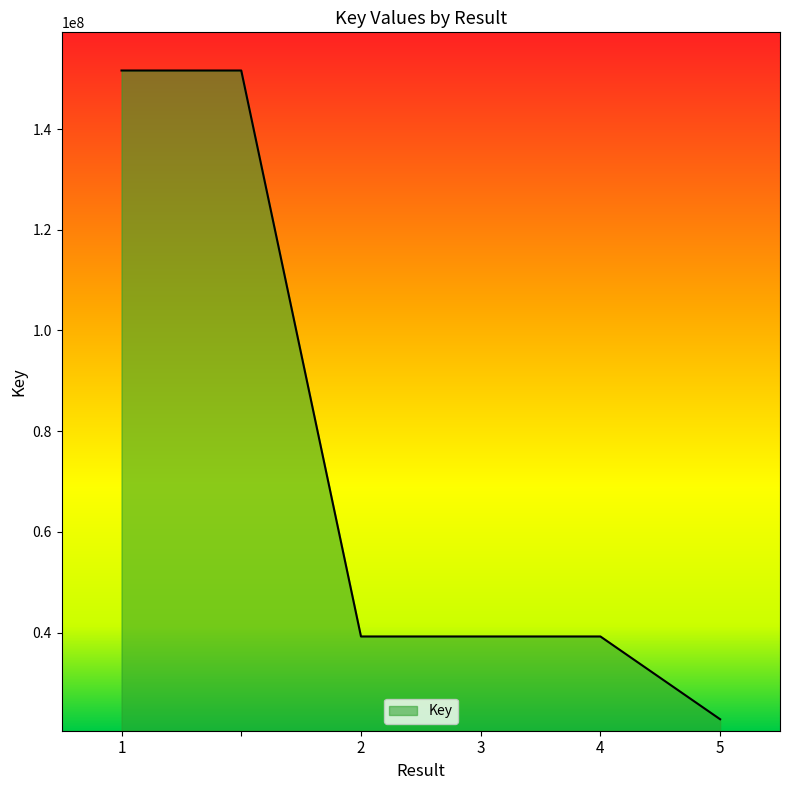

List the labels in order of value, smallest first.

5, 4, 3, 2, 1, 